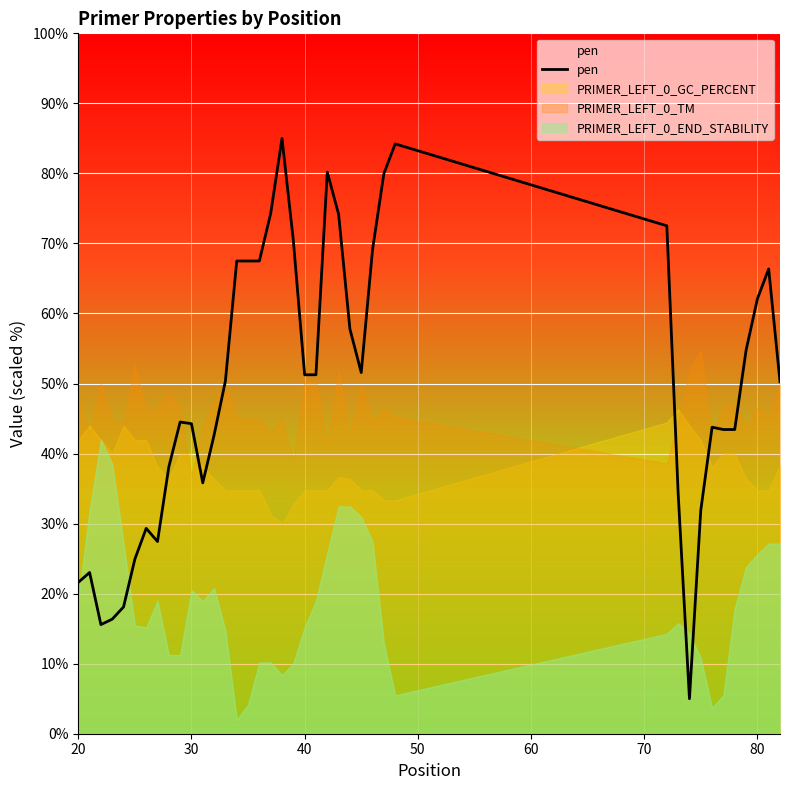

How many lines are shown in the chart?

4